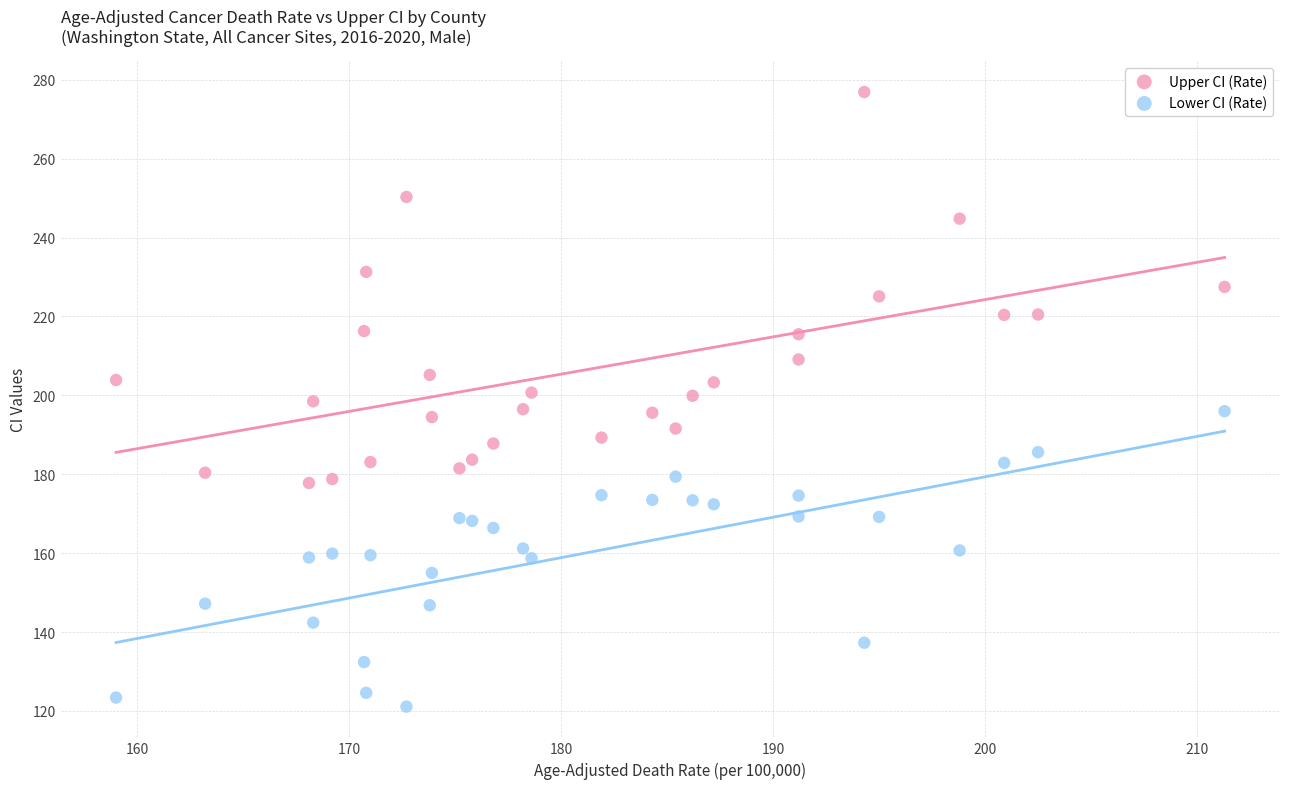

Which series has the widest spread of Y values?

Upper CI (Rate)